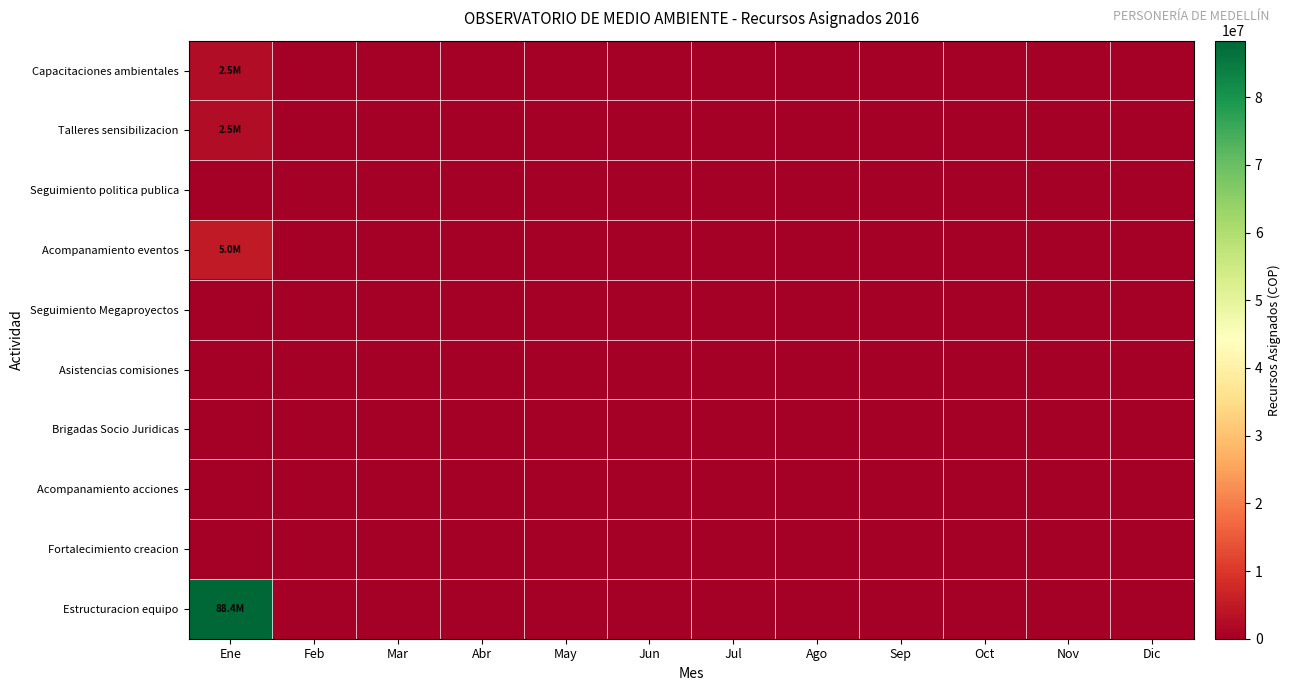

Reading left to right, transcribe all the data shown in this chart.

Capacitaciones ambientales: Ene=2500000	Feb=0	Mar=0	Abr=0	May=0	Jun=0	Jul=0	Ago=0	Sep=0	Oct=0	Nov=0	Dic=0
Talleres sensibilizacion: Ene=2500000	Feb=0	Mar=0	Abr=0	May=0	Jun=0	Jul=0	Ago=0	Sep=0	Oct=0	Nov=0	Dic=0
Seguimiento politica publica: Ene=0	Feb=0	Mar=0	Abr=0	May=0	Jun=0	Jul=0	Ago=0	Sep=0	Oct=0	Nov=0	Dic=0
Acompanamiento eventos: Ene=5000000	Feb=0	Mar=0	Abr=0	May=0	Jun=0	Jul=0	Ago=0	Sep=0	Oct=0	Nov=0	Dic=0
Seguimiento Megaproyectos: Ene=0	Feb=0	Mar=0	Abr=0	May=0	Jun=0	Jul=0	Ago=0	Sep=0	Oct=0	Nov=0	Dic=0
Asistencias comisiones: Ene=0	Feb=0	Mar=0	Abr=0	May=0	Jun=0	Jul=0	Ago=0	Sep=0	Oct=0	Nov=0	Dic=0
Brigadas Socio Juridicas: Ene=0	Feb=0	Mar=0	Abr=0	May=0	Jun=0	Jul=0	Ago=0	Sep=0	Oct=0	Nov=0	Dic=0
Acompanamiento acciones: Ene=0	Feb=0	Mar=0	Abr=0	May=0	Jun=0	Jul=0	Ago=0	Sep=0	Oct=0	Nov=0	Dic=0
Fortalecimiento creacion: Ene=0	Feb=0	Mar=0	Abr=0	May=0	Jun=0	Jul=0	Ago=0	Sep=0	Oct=0	Nov=0	Dic=0
Estructuracion equipo: Ene=88351800	Feb=0	Mar=0	Abr=0	May=0	Jun=0	Jul=0	Ago=0	Sep=0	Oct=0	Nov=0	Dic=0